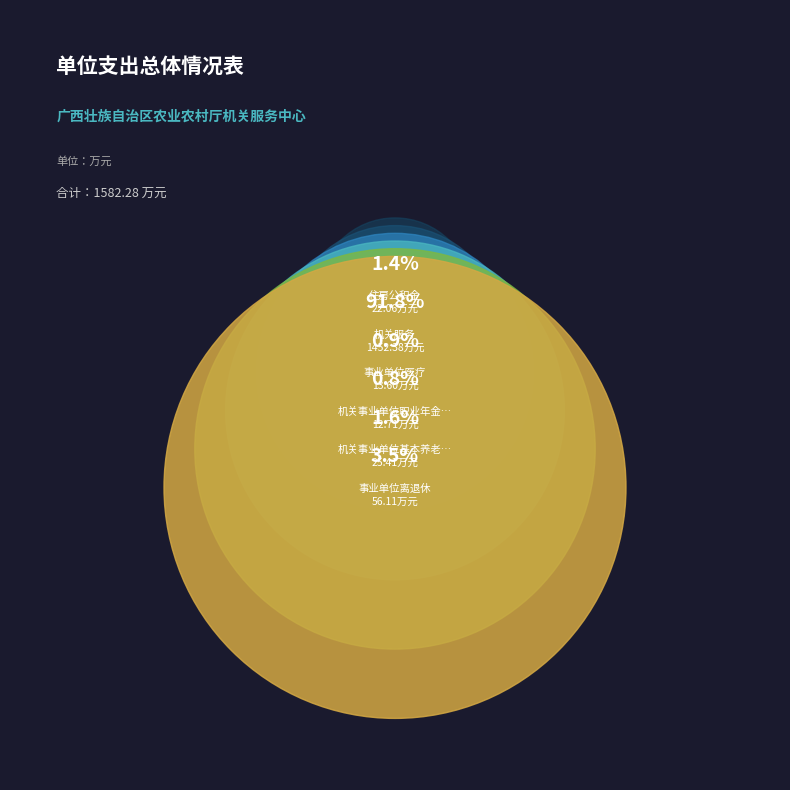

Which slice is the largest?

机关服务